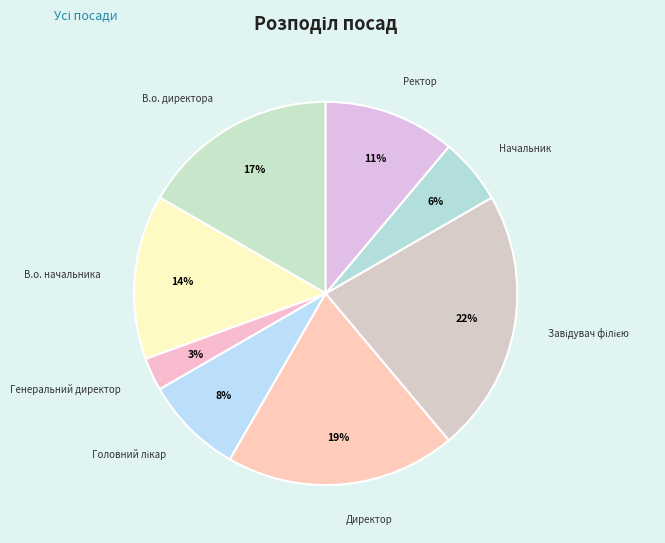

To the nearest percent, what percentage of the pie is Ректор?

11%